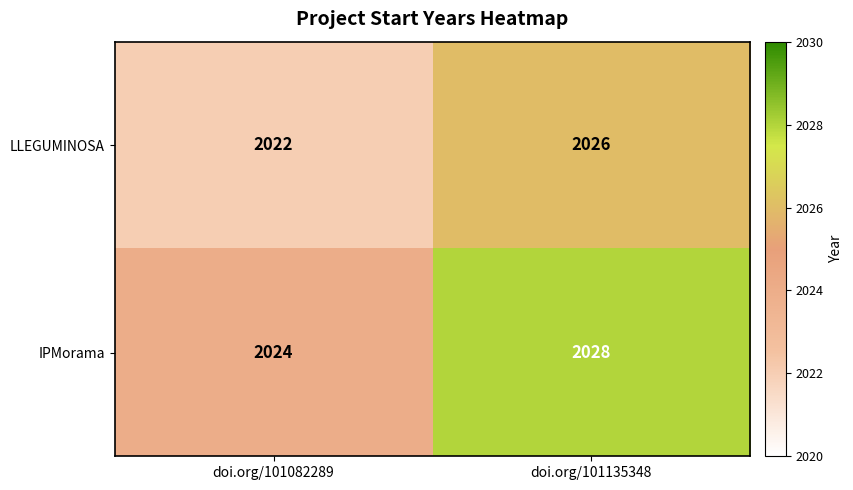

What is the difference between the highest and lowest values at doi.org/101082289?

2